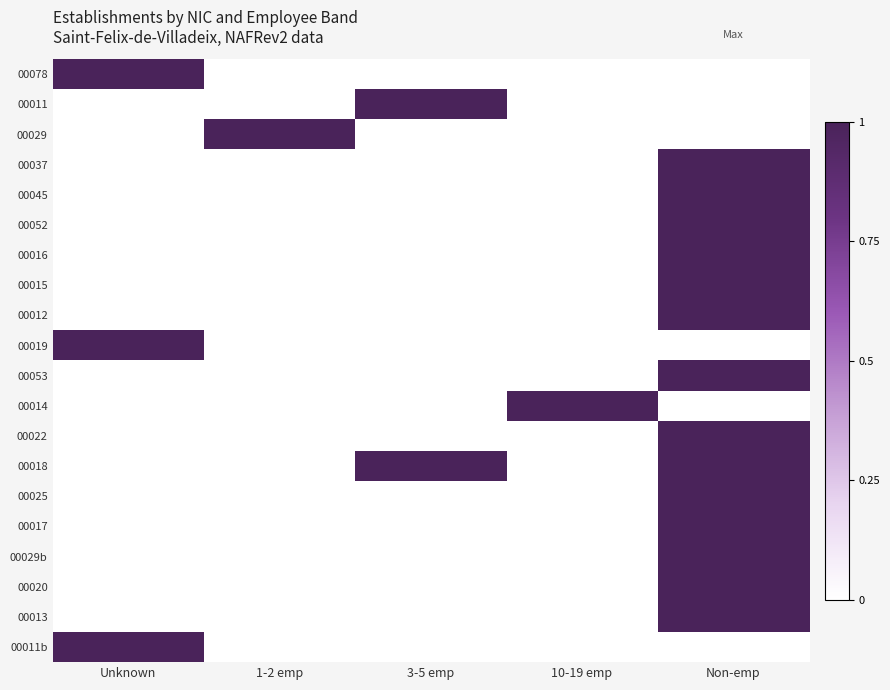

Reading left to right, what are all the values shown in this chart?

00078: Unknown=1	1-2 emp=0	3-5 emp=0	10-19 emp=0	Non-emp=0
00011: Unknown=0	1-2 emp=0	3-5 emp=1	10-19 emp=0	Non-emp=0
00029: Unknown=0	1-2 emp=1	3-5 emp=0	10-19 emp=0	Non-emp=0
00037: Unknown=0	1-2 emp=0	3-5 emp=0	10-19 emp=0	Non-emp=1
00045: Unknown=0	1-2 emp=0	3-5 emp=0	10-19 emp=0	Non-emp=1
00052: Unknown=0	1-2 emp=0	3-5 emp=0	10-19 emp=0	Non-emp=1
00016: Unknown=0	1-2 emp=0	3-5 emp=0	10-19 emp=0	Non-emp=1
00015: Unknown=0	1-2 emp=0	3-5 emp=0	10-19 emp=0	Non-emp=1
00012: Unknown=0	1-2 emp=0	3-5 emp=0	10-19 emp=0	Non-emp=1
00019: Unknown=1	1-2 emp=0	3-5 emp=0	10-19 emp=0	Non-emp=0
00053: Unknown=0	1-2 emp=0	3-5 emp=0	10-19 emp=0	Non-emp=1
00014: Unknown=0	1-2 emp=0	3-5 emp=0	10-19 emp=1	Non-emp=0
00022: Unknown=0	1-2 emp=0	3-5 emp=0	10-19 emp=0	Non-emp=1
00018: Unknown=0	1-2 emp=0	3-5 emp=1	10-19 emp=0	Non-emp=1
00025: Unknown=0	1-2 emp=0	3-5 emp=0	10-19 emp=0	Non-emp=1
00017: Unknown=0	1-2 emp=0	3-5 emp=0	10-19 emp=0	Non-emp=1
00029b: Unknown=0	1-2 emp=0	3-5 emp=0	10-19 emp=0	Non-emp=1
00020: Unknown=0	1-2 emp=0	3-5 emp=0	10-19 emp=0	Non-emp=1
00013: Unknown=0	1-2 emp=0	3-5 emp=0	10-19 emp=0	Non-emp=1
00011b: Unknown=1	1-2 emp=0	3-5 emp=0	10-19 emp=0	Non-emp=0